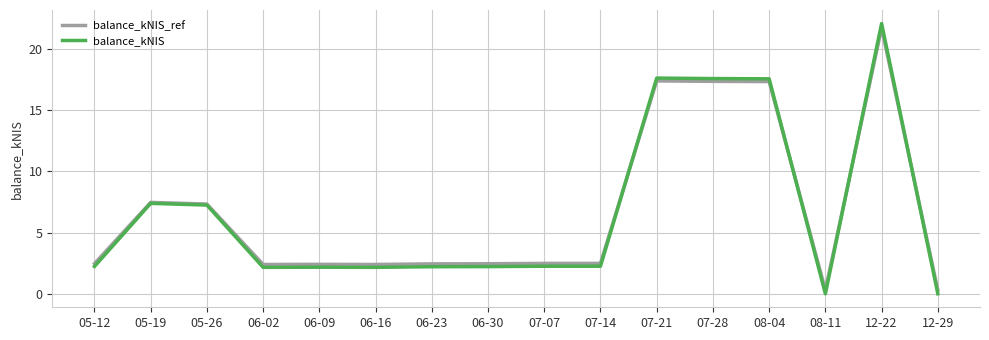

At how many categories does at least one series exceed 12?

4